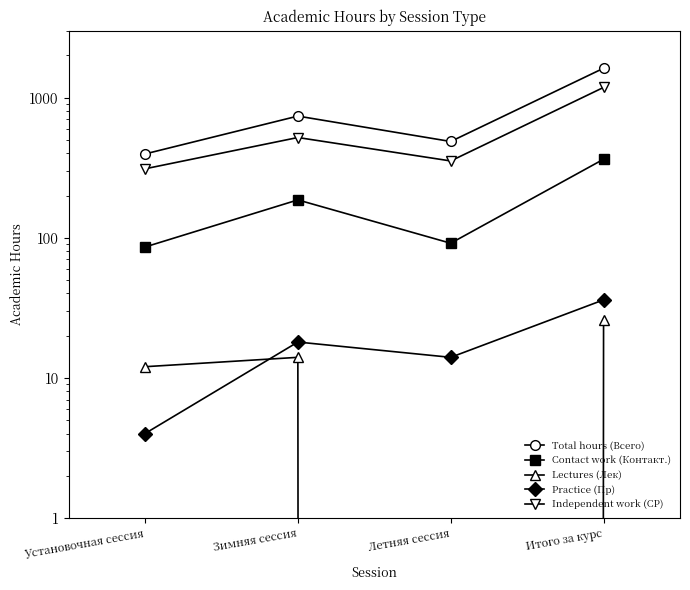

Where is Contact work (Контакт.) nearest to the value 224?

Зимняя сессия